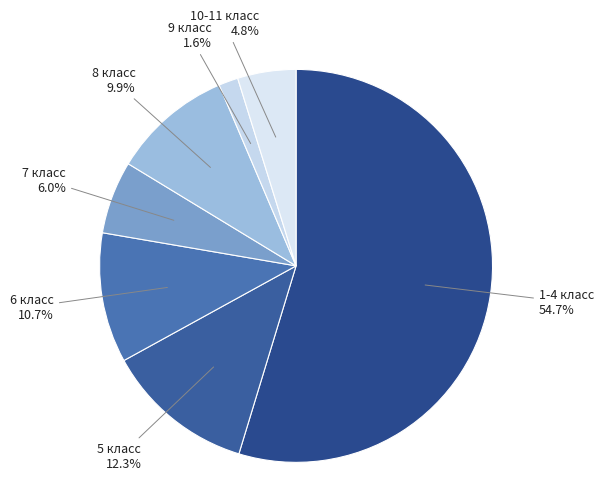

To the nearest percent, what is the average slice percentage?

14%